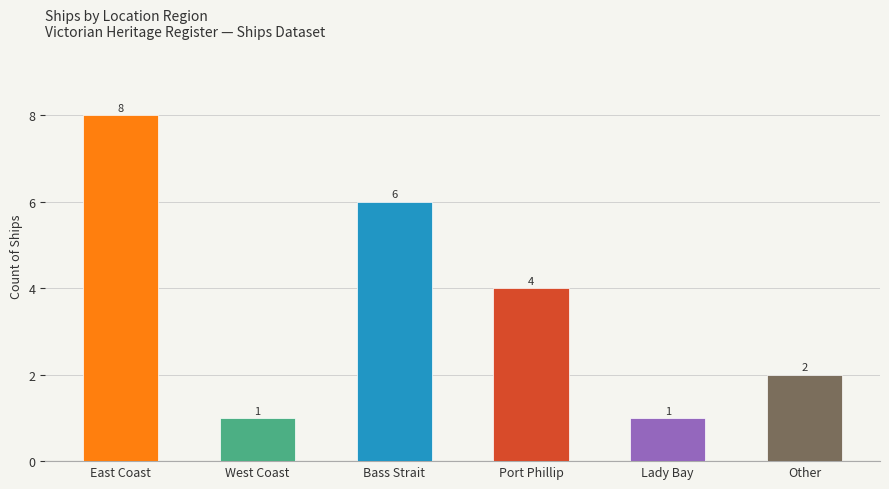

What is the maximum value shown in the chart?

8